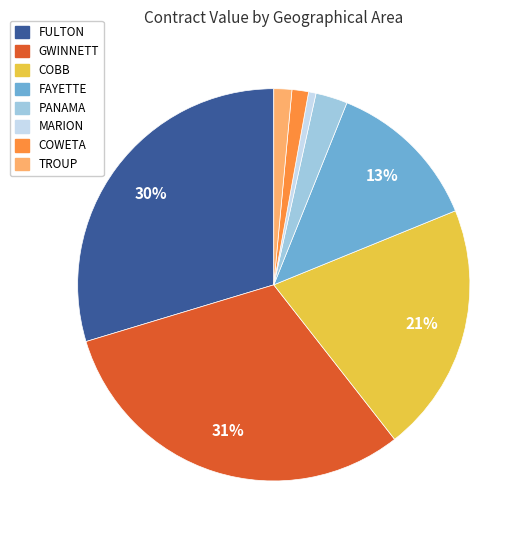

Which has a higher value, COBB or FULTON?

FULTON